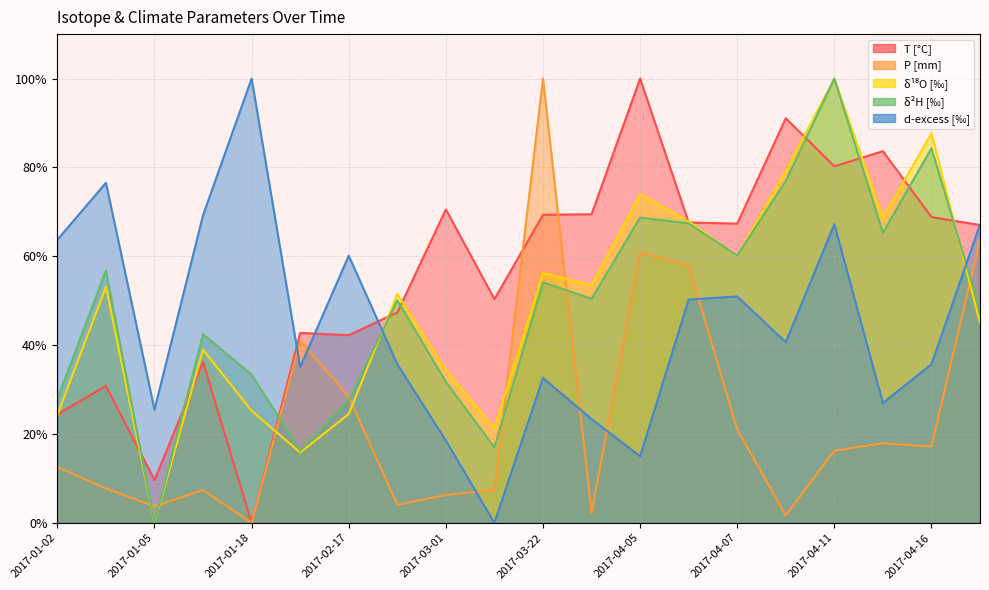

Which series has the largest total across all categories?

T [°C]